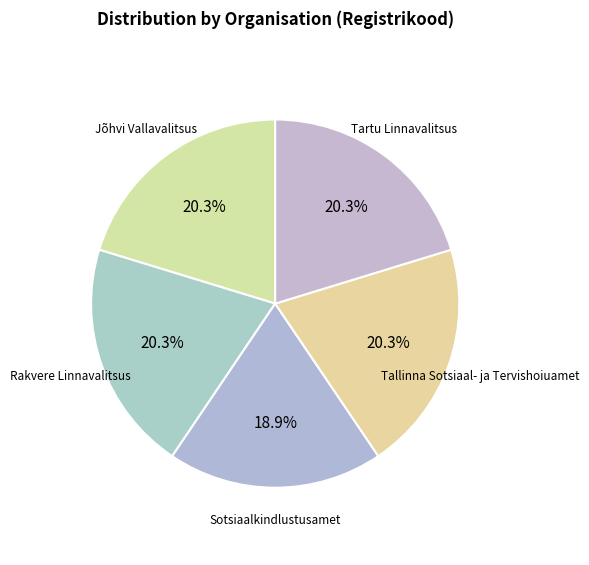

Does any single category account for the majority?

No